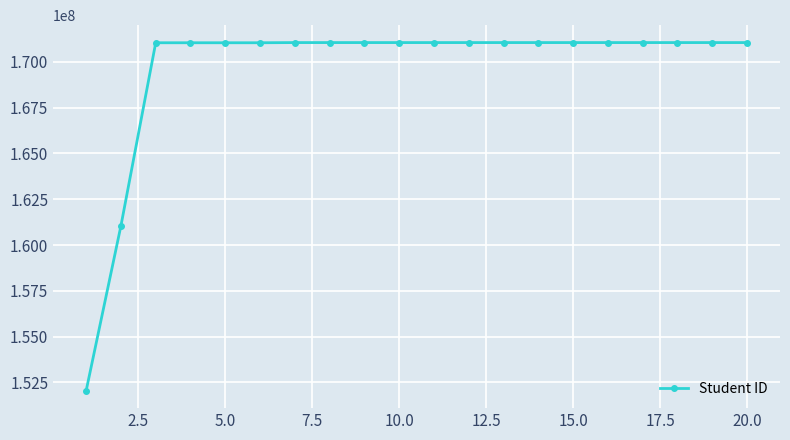

Does the chart have visible grid lines?

Yes